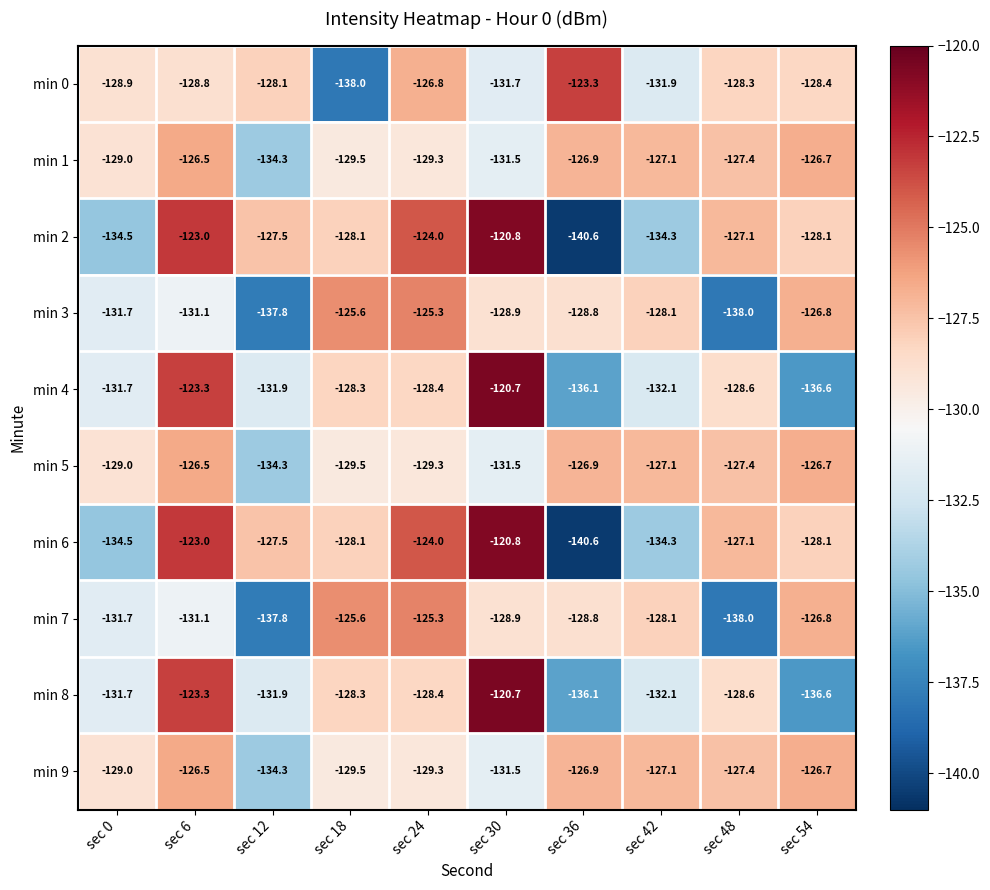

What is the average value of the min 6 series?

-128.8